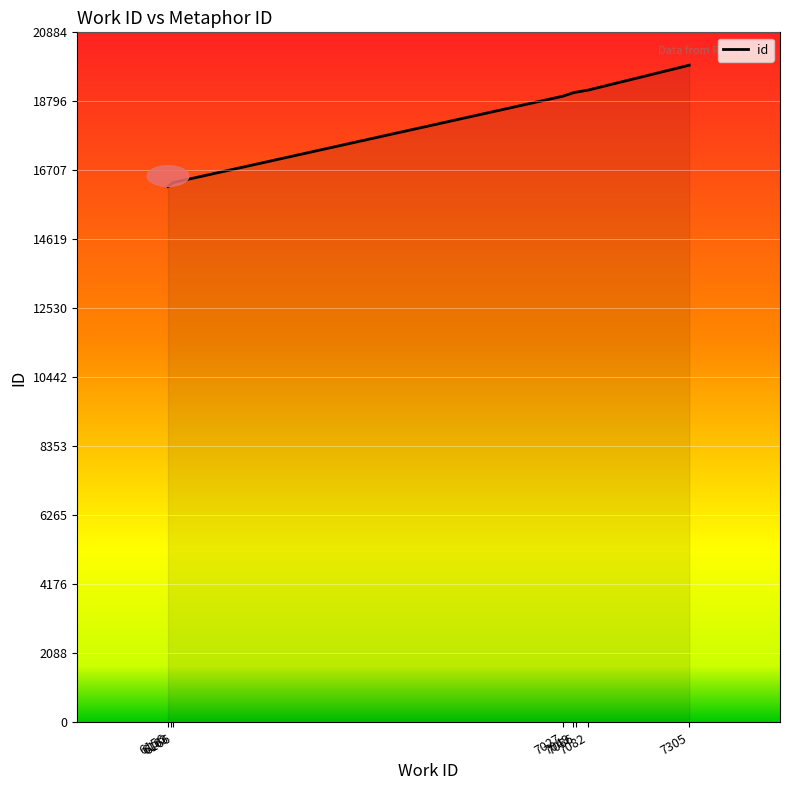

What is the change in value from 7027 to 7049?

+101